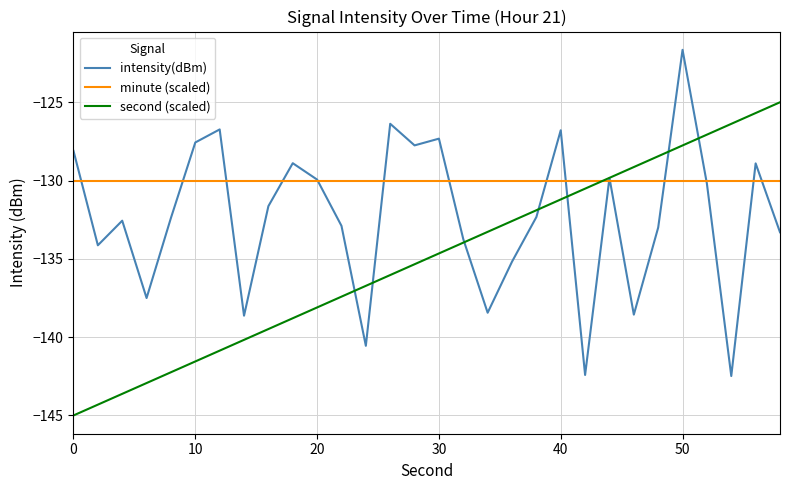

Which series has the largest total across all categories?

minute (scaled)